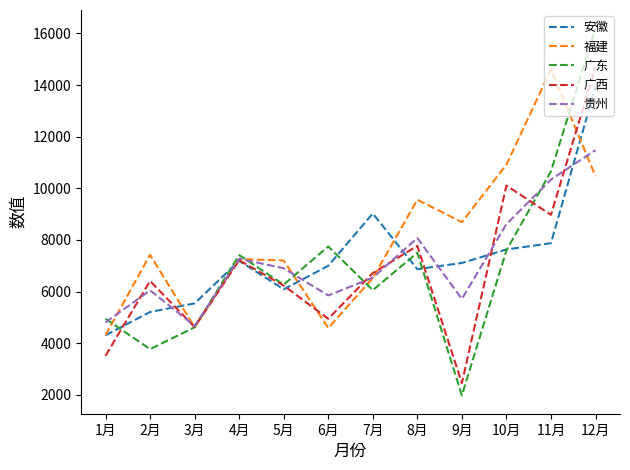

The value of 广西 at 1月 is 5483. True or false?

False